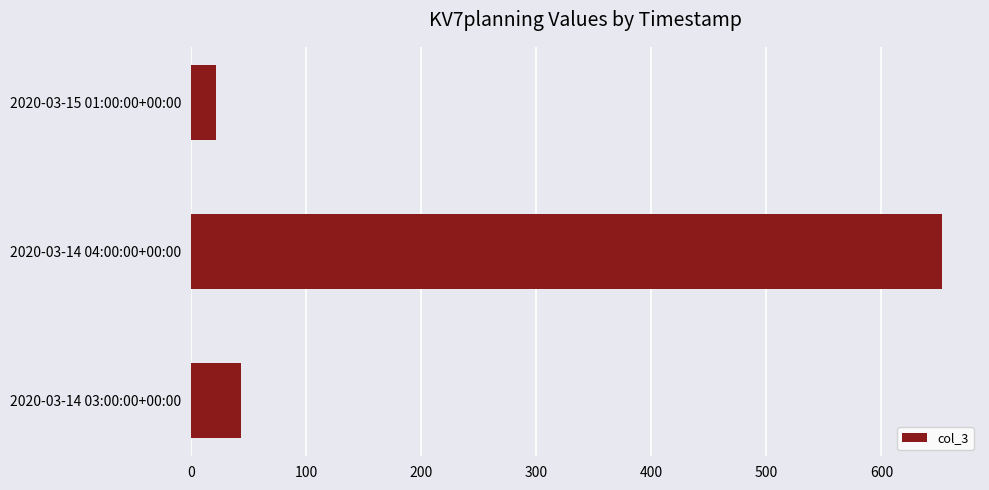

What is the average value?

239